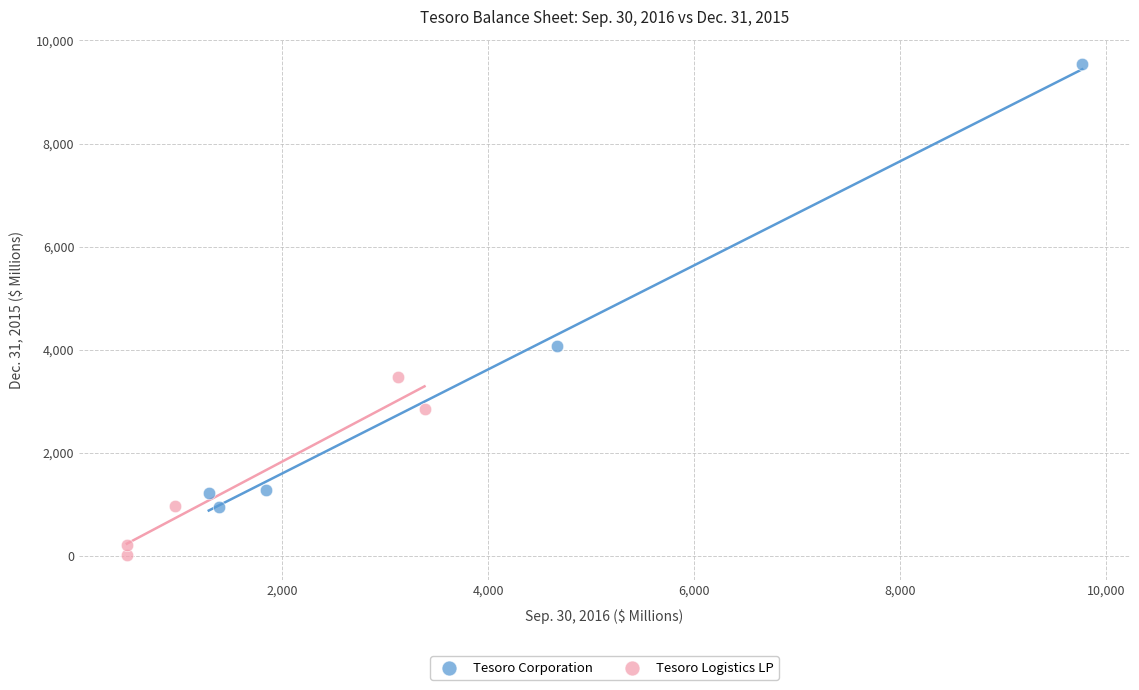

What are all the series names shown in the legend?

Tesoro Corporation, Tesoro Logistics LP